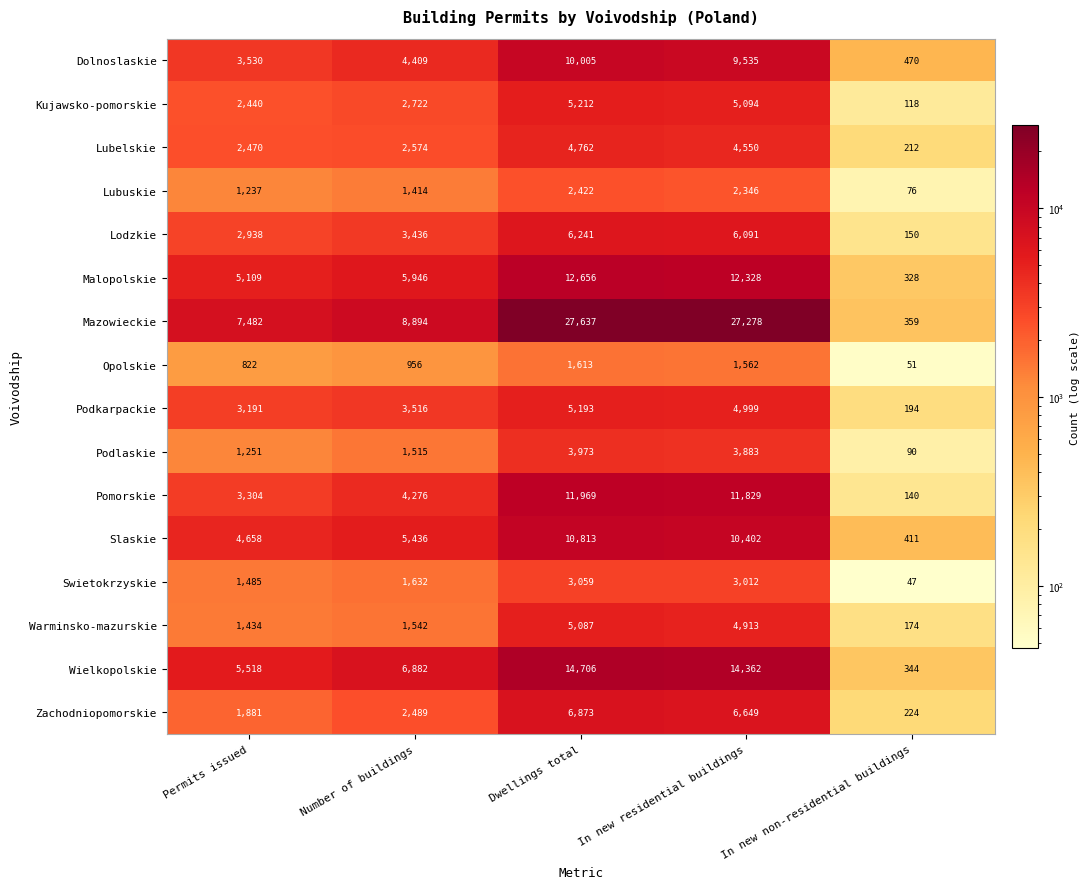

How many distinct data groups are displayed?

16